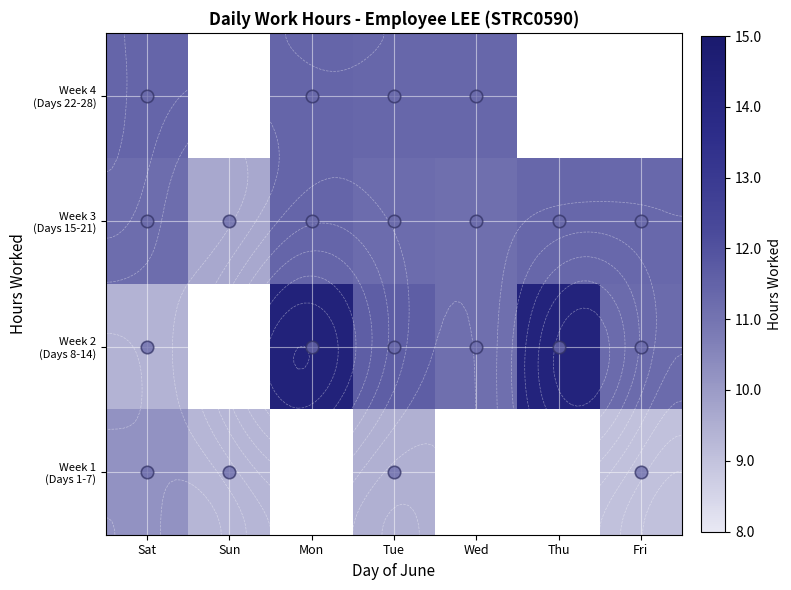

Where does the Week 3 (Days 15-21) series first go above 11?

Sat